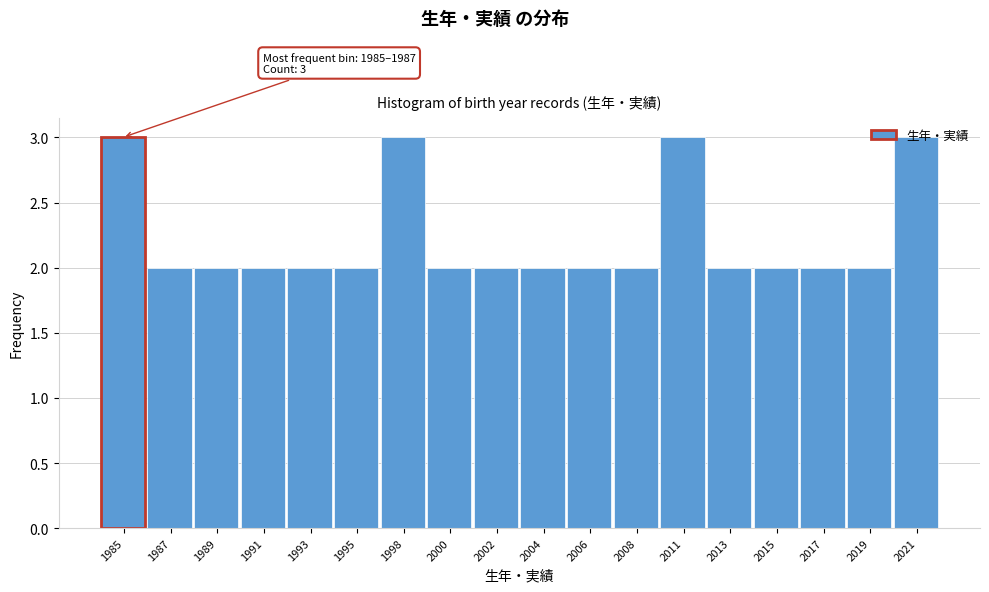

Approximately how many times larger is the value at 1993 compared to 2011?

0.7